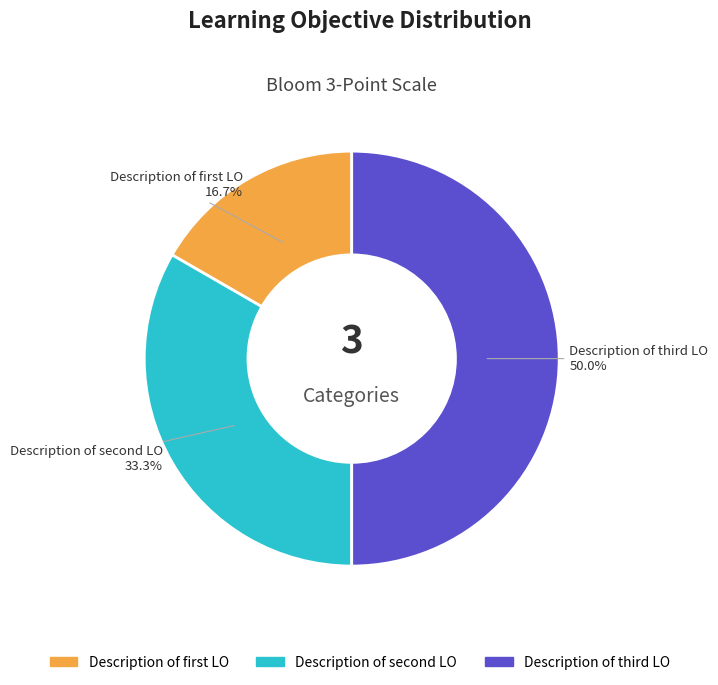

How many segments does this pie chart have?

3